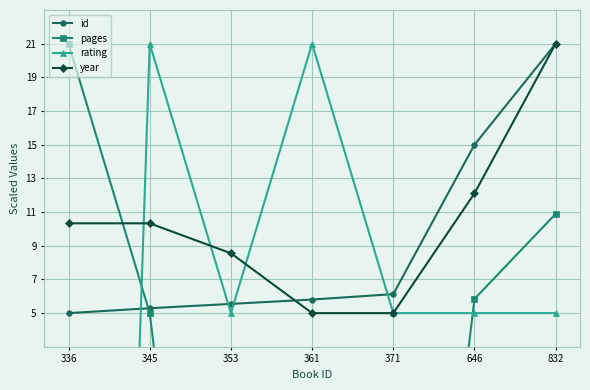

True or false: pages has more than 1 points higher than both neighbors.

False